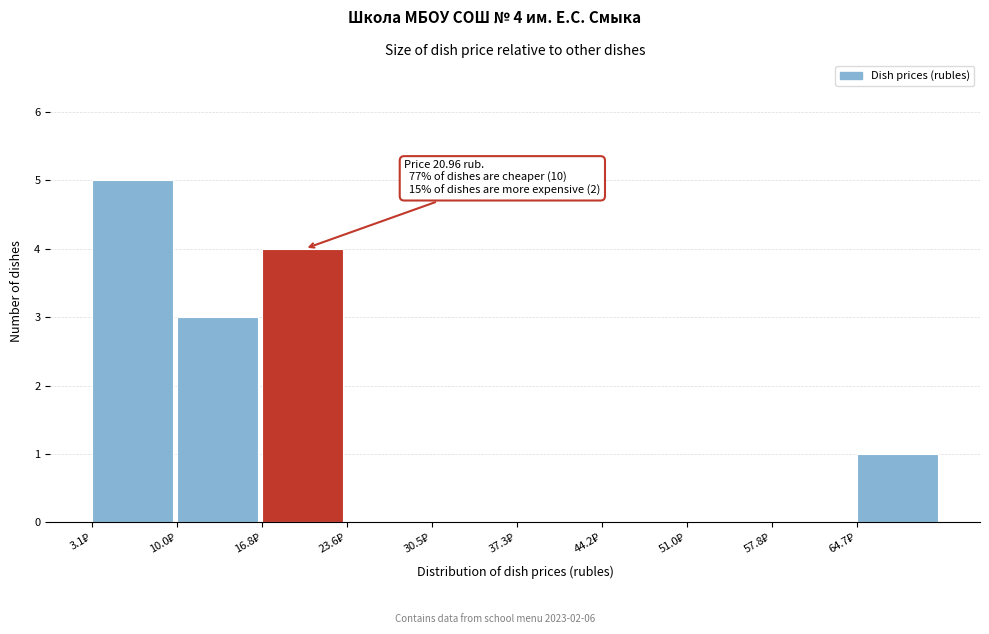

Over which range of the x-axis is the bar tallest?

3 to 10